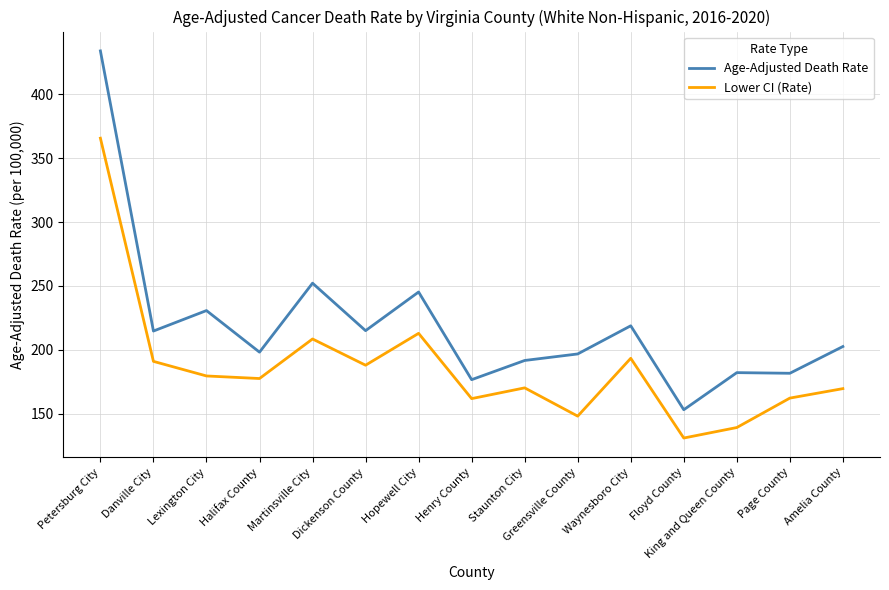

How many lines are shown in the chart?

2